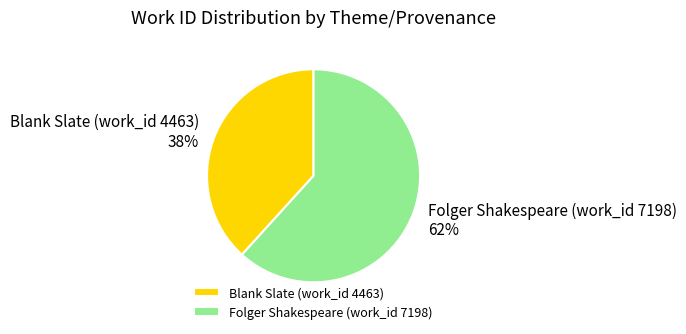

How many slices are in this pie chart?

2